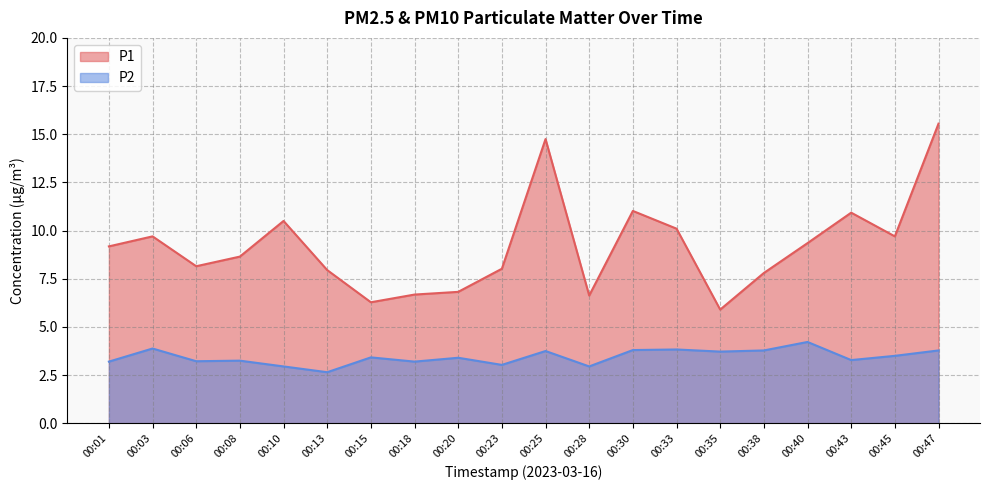

What is the value of the P1 point at the 12th from the left?

6.6